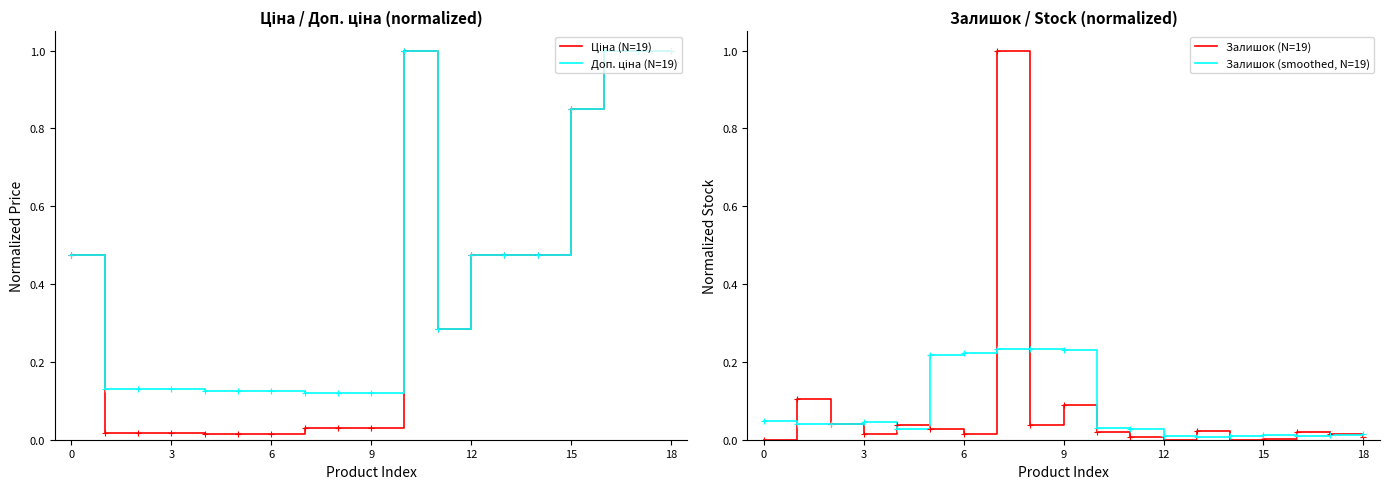

What is the maximum value for Залишок (N=19)?

1.0